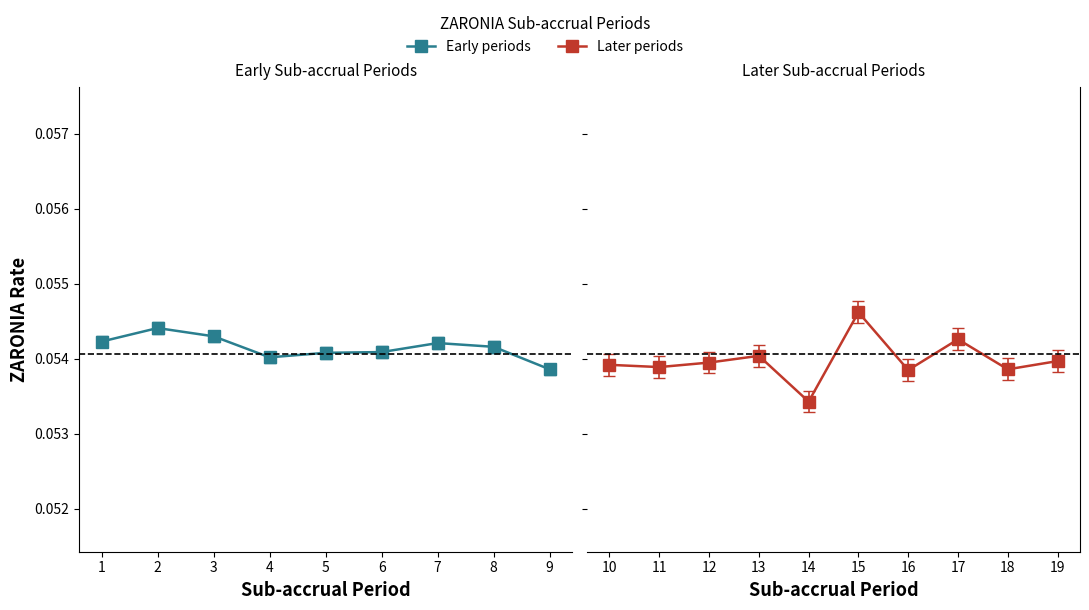

The value of Forward Rate at 8 is -0.0. True or false?

False